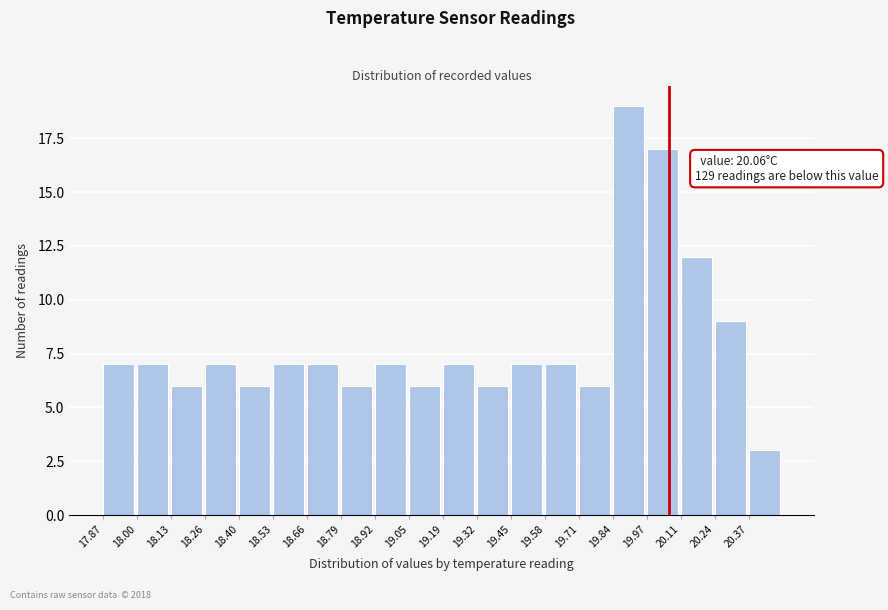

Which range on the x-axis has the tallest bar?

19.84 to 19.98